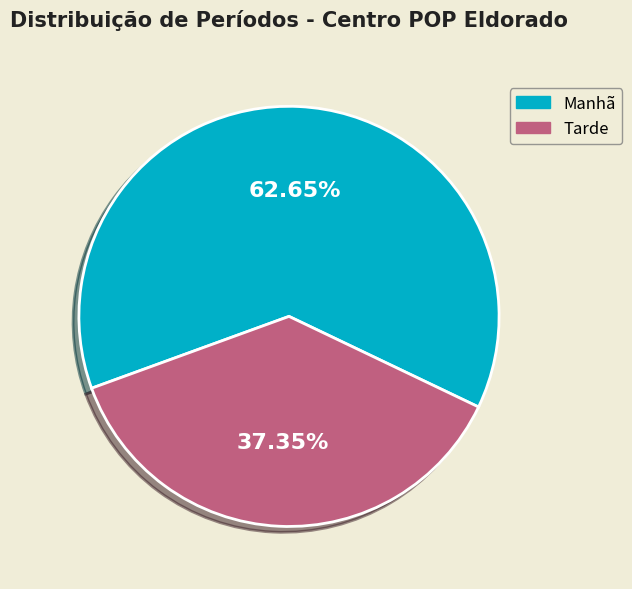

How many slices are in this pie chart?

2